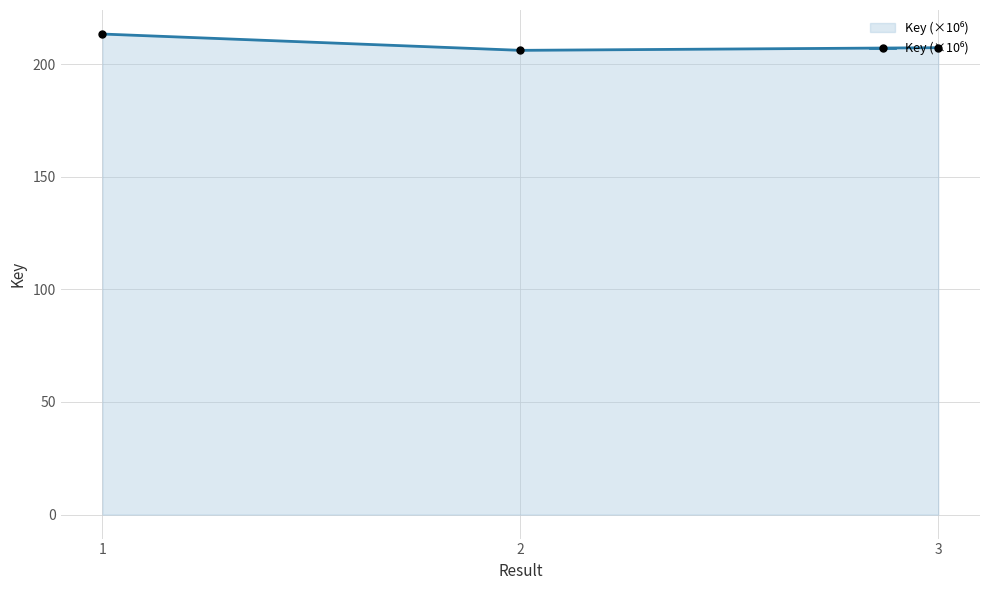

Is it true that the value at 3 is 295.9?

False